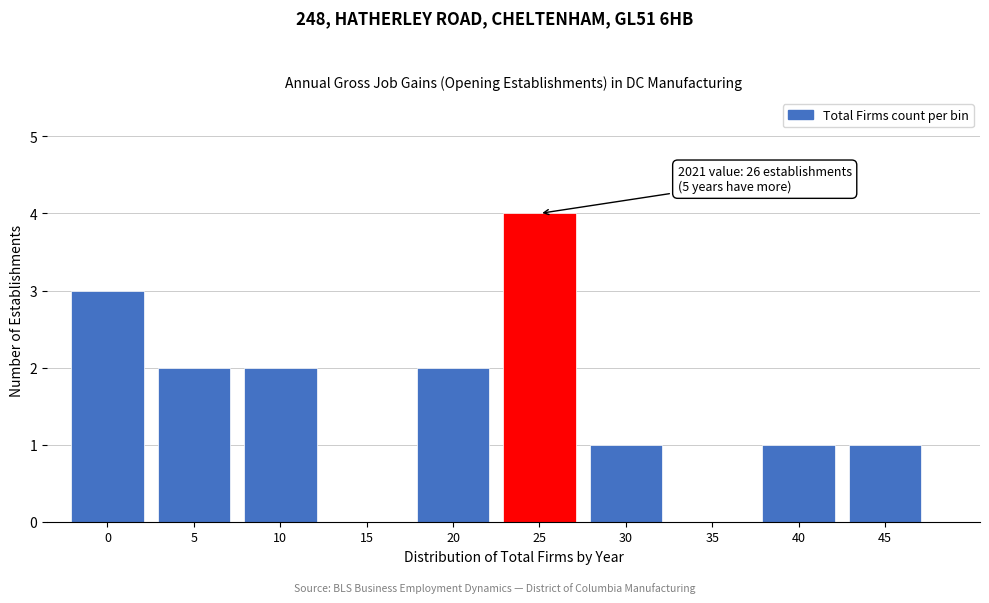

Reading left to right, list all the values displayed in this chart.

0=3	5=2	10=2	15=0	20=2	25=4	30=1	35=0	40=1	45=1